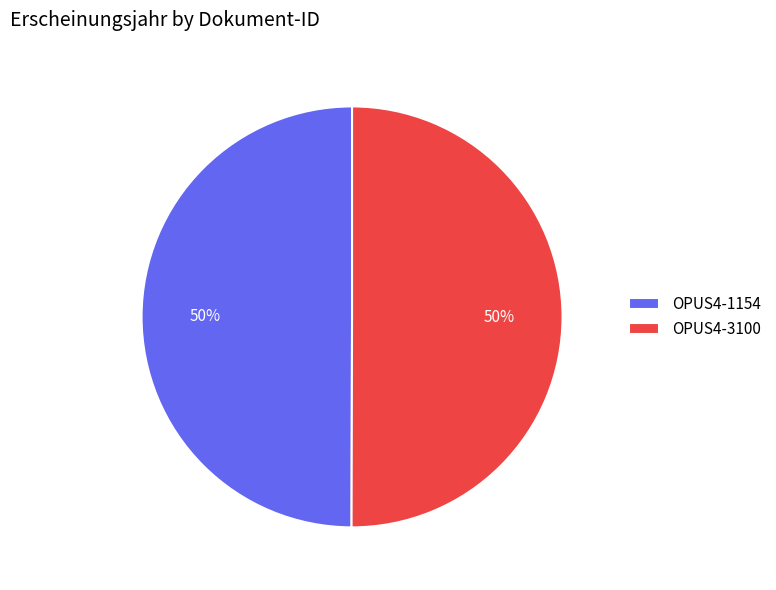

What percentage is the OPUS4-3100 slice, to the nearest percent?

50%